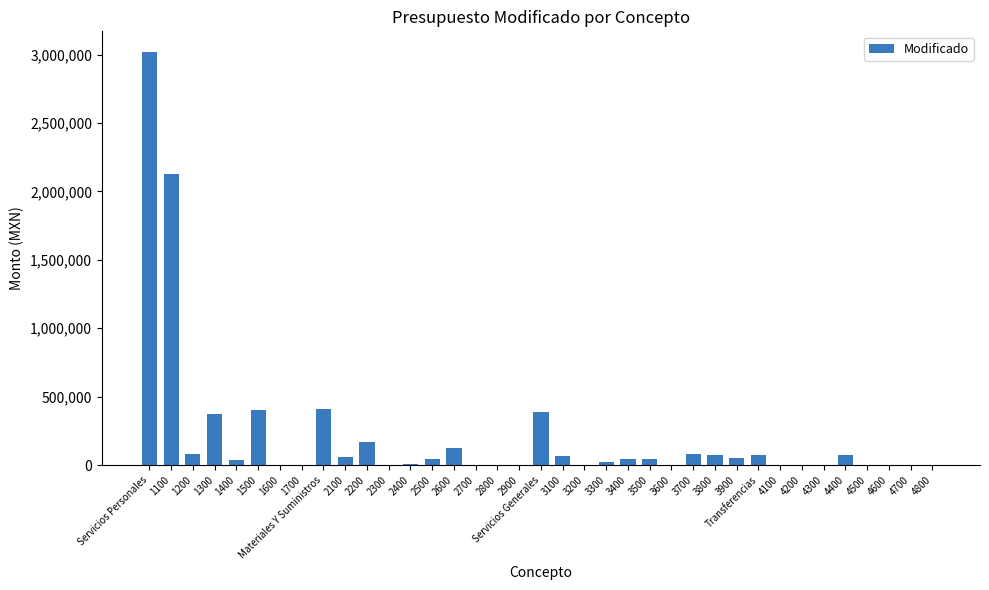

Is it true that the value at 3500 is 48000.0?

True